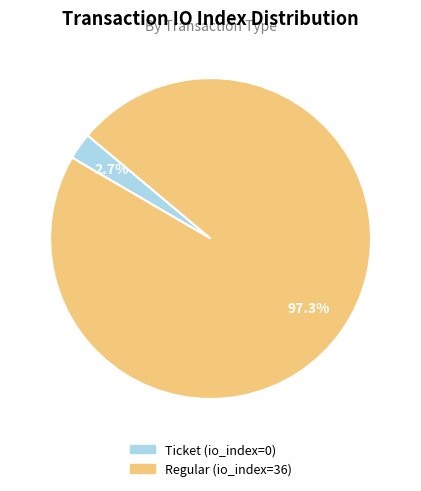

To the nearest percent, what percentage of the pie is Regular (io_index=36)?

97%